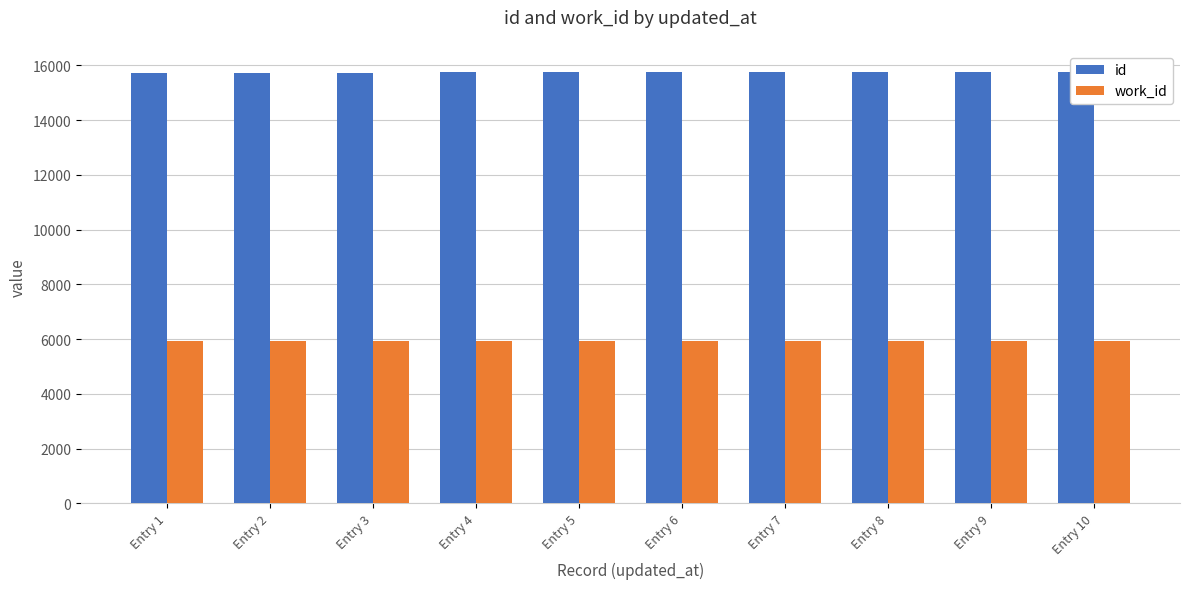

Reading left to right, what are all the values shown in this chart?

id: Entry 1=15741	Entry 2=15742	Entry 3=15743	Entry 4=15744	Entry 5=15745	Entry 6=15746	Entry 7=15747	Entry 8=15748	Entry 9=15749	Entry 10=15750
work_id: Entry 1=5925	Entry 2=5925	Entry 3=5925	Entry 4=5925	Entry 5=5925	Entry 6=5925	Entry 7=5925	Entry 8=5925	Entry 9=5925	Entry 10=5925